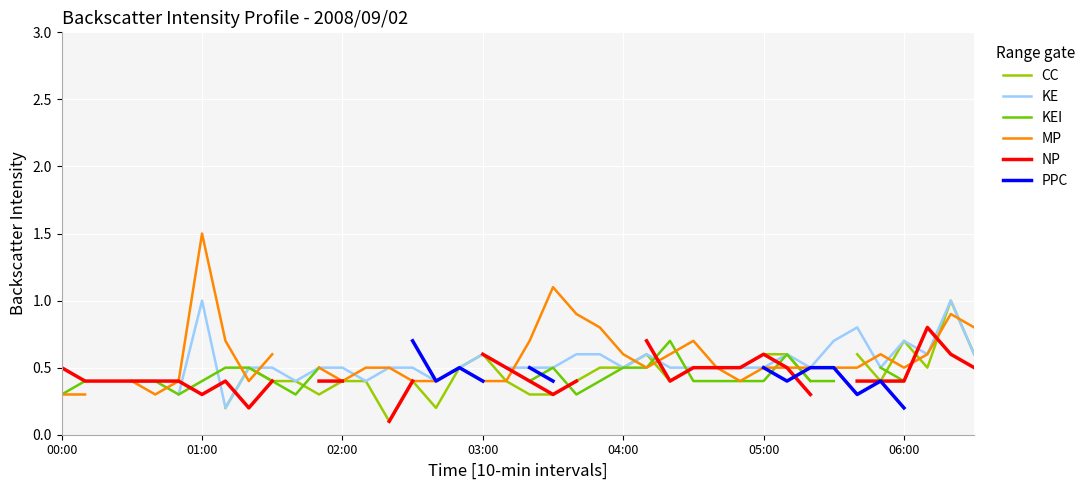

What is the greatest value displayed?

1.5